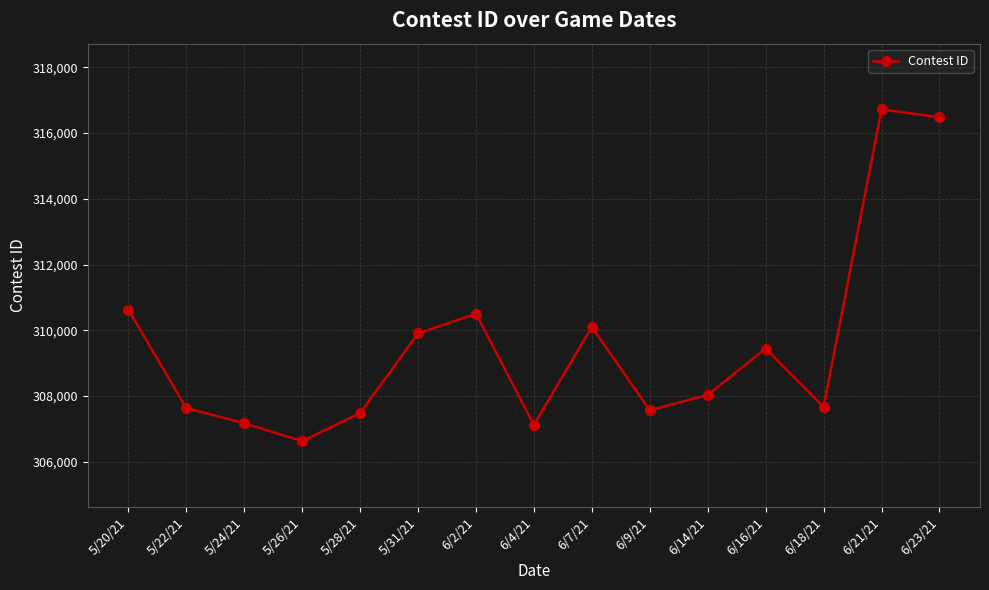

Read the value at 6/21/21.

316716